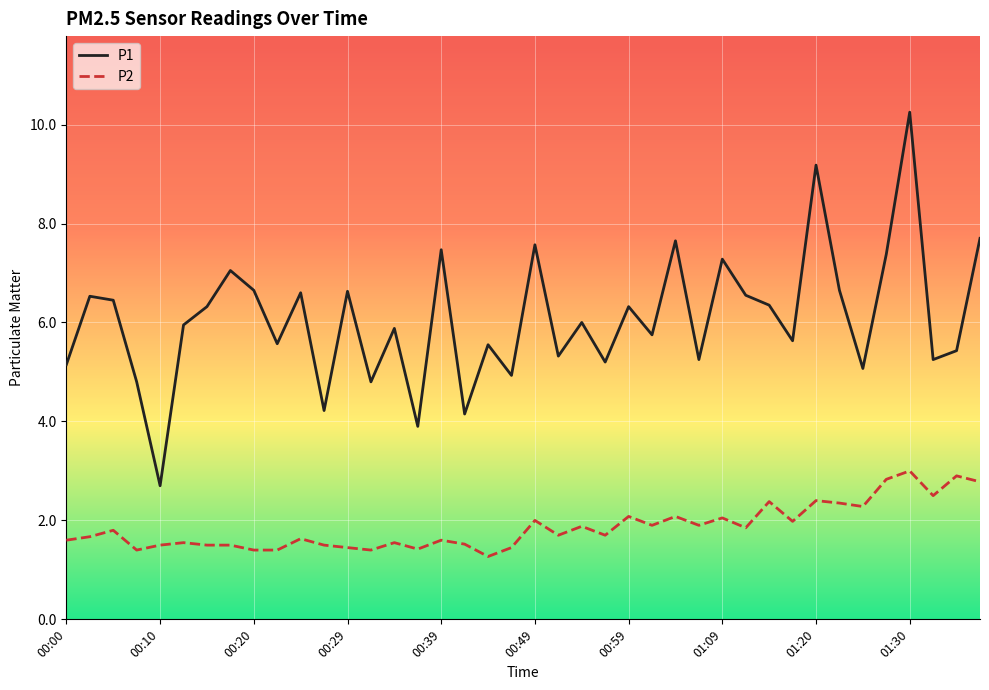

Which series has the largest range (max minus min)?

P1